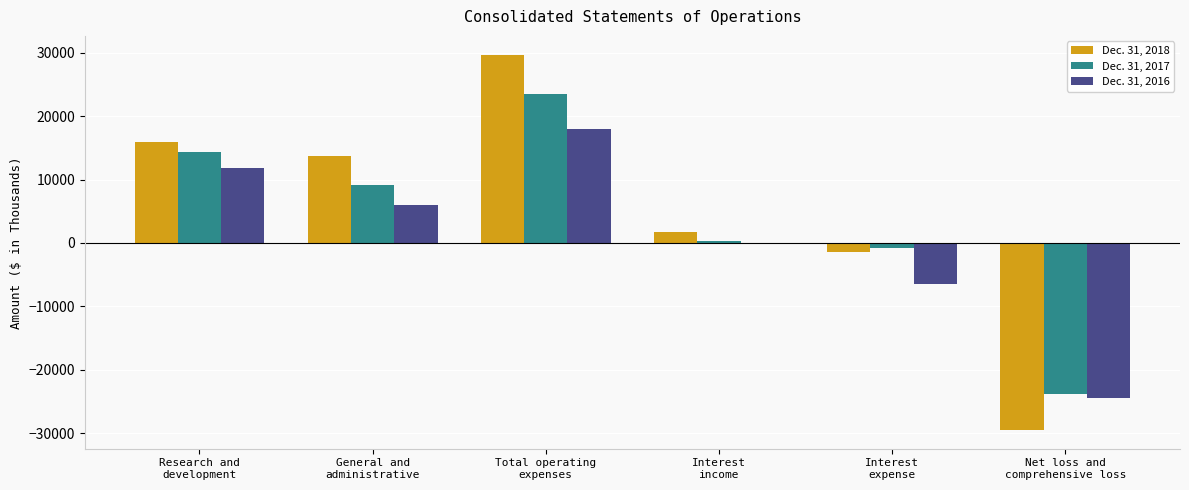

Is it true that Dec. 31, 2016 equals 6054 at General and
administrative?

True